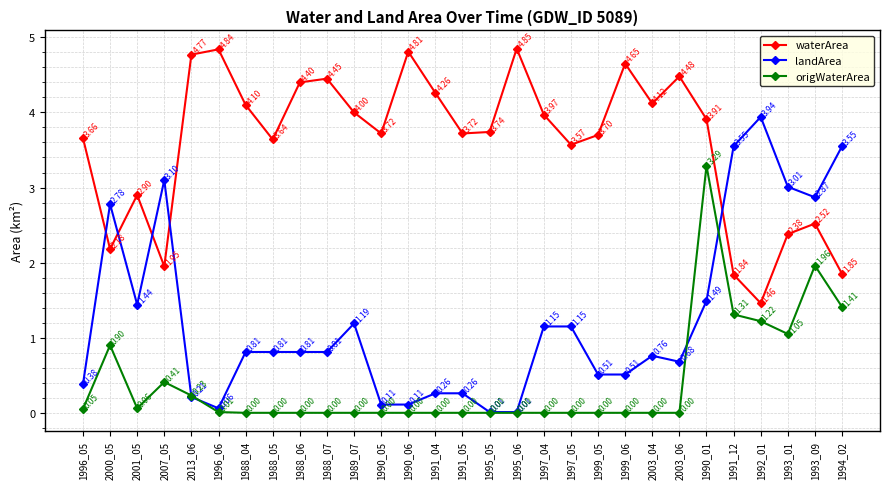

At 2003_06, list the series in order from largest to smallest.

waterArea, landArea, origWaterArea